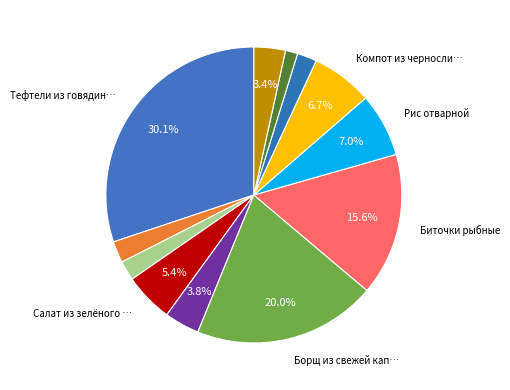

Count the number of slices in the pie.

12